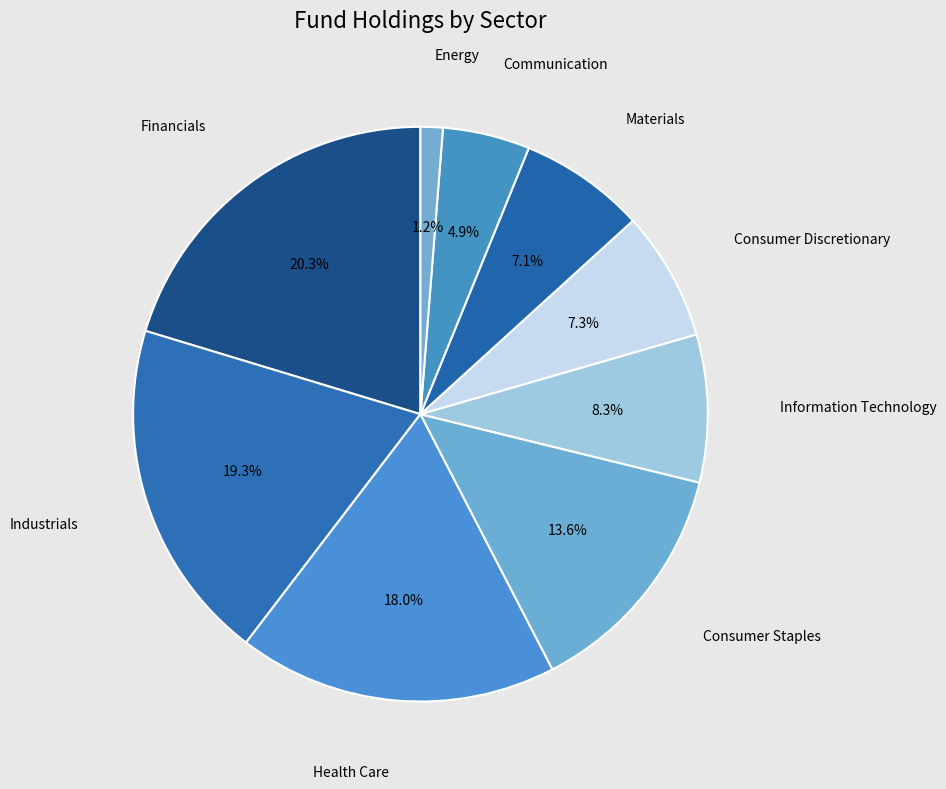

To the nearest percent, what is the combined percentage of Information Technology and Consumer Staples?

22%